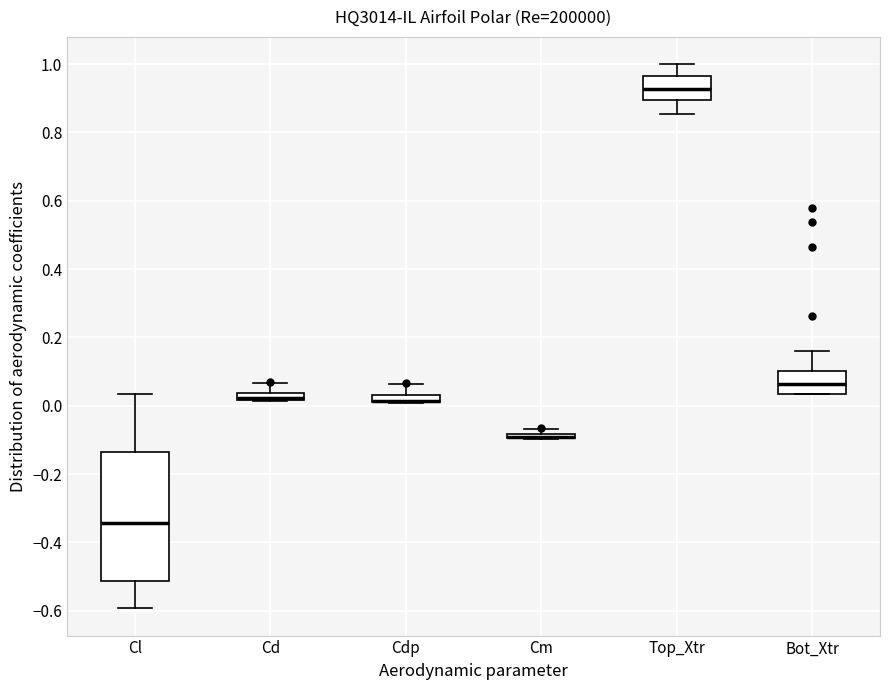

Which box is the tallest, from its lower edge to its upper edge?

Cl